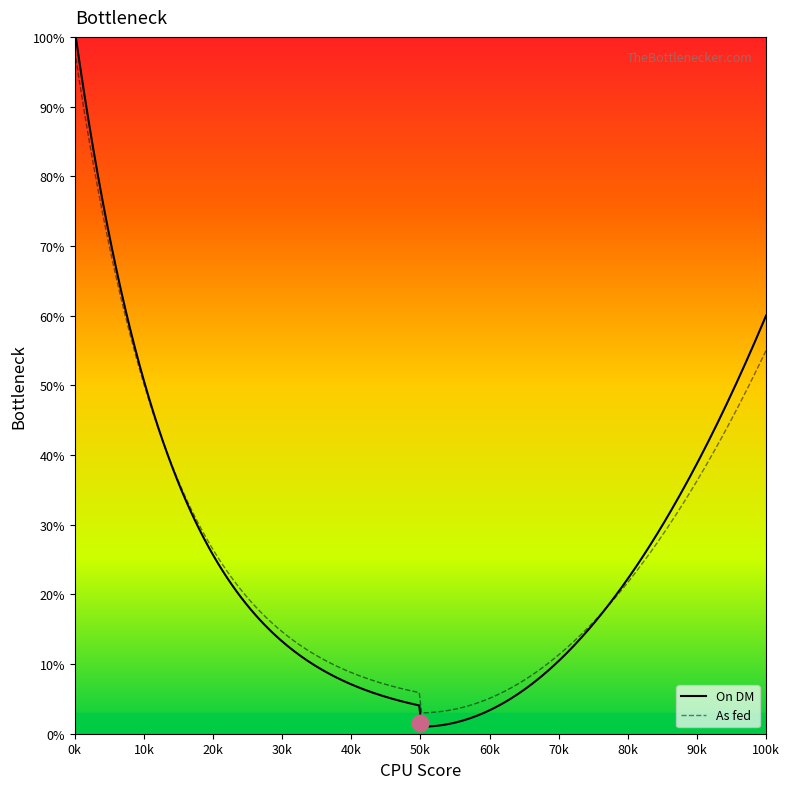

At which category is the sum across all series the highest?

0k